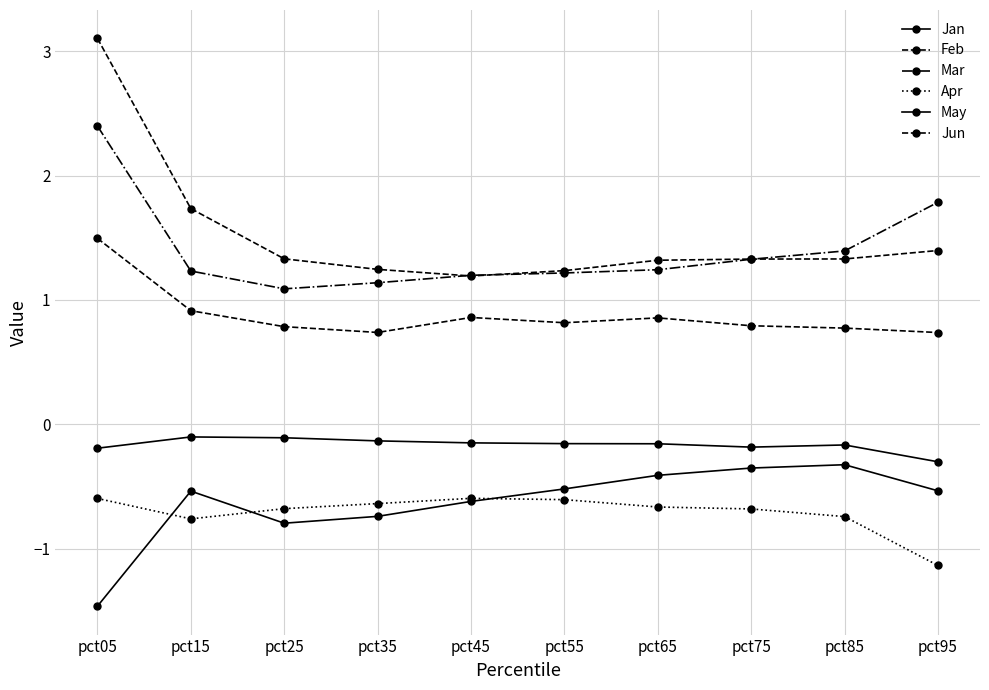

What is the value of the May point at the 3rd from the left?

-0.1